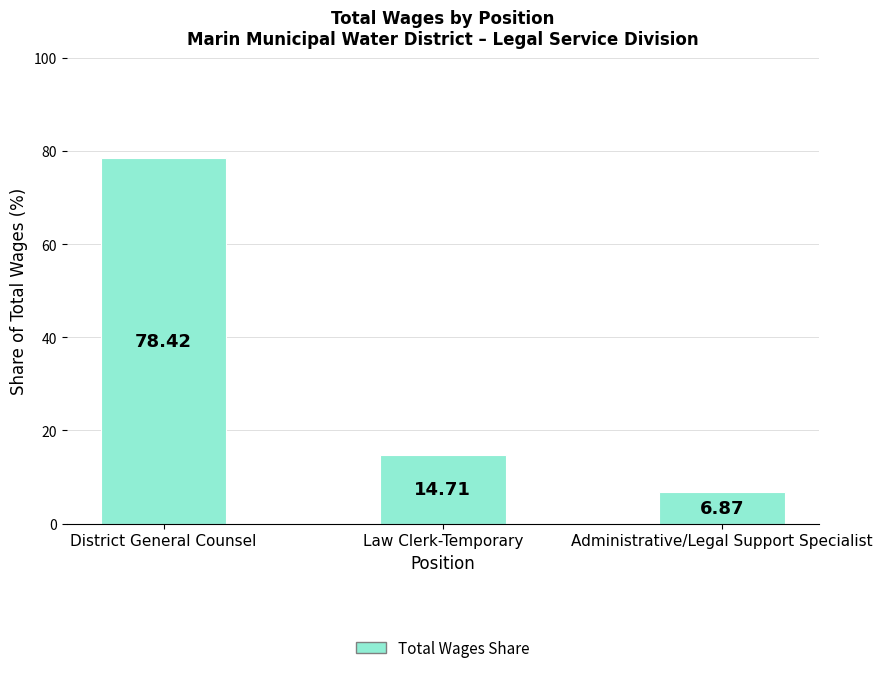

What is the change in value from Law Clerk-Temporary to Administrative/Legal Support Specialist?

-7.8